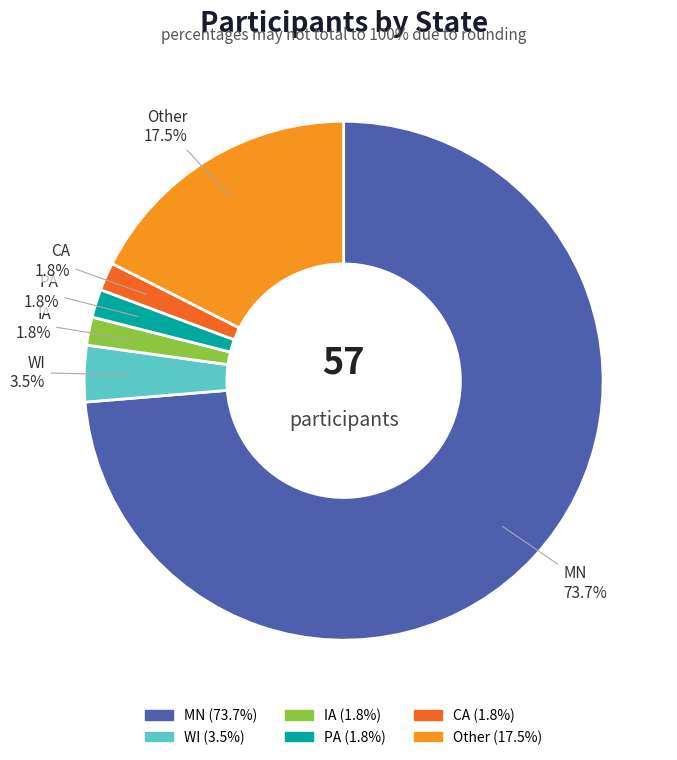

Which has a higher value, IA or Other?

Other